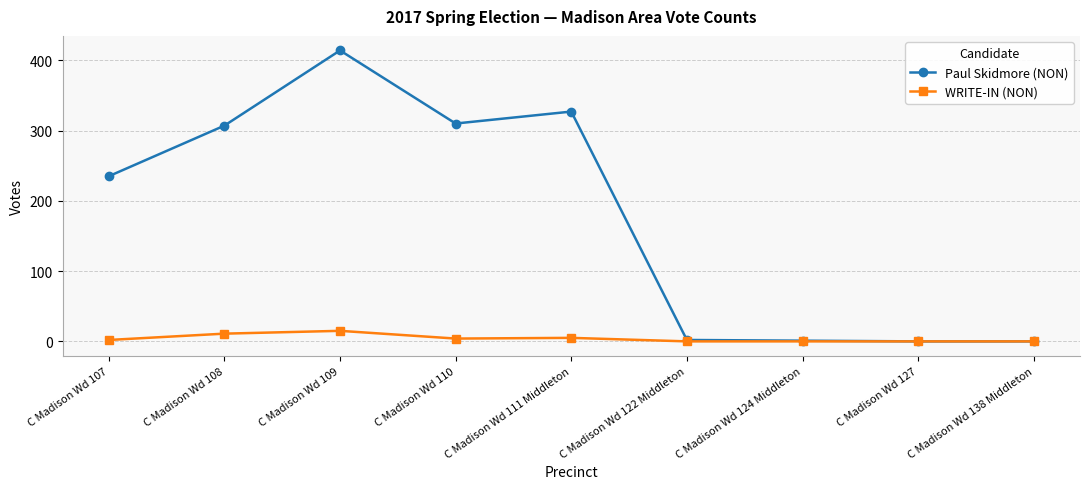

Which series changed the most between C Madison Wd 108 and C Madison Wd 127?

Paul Skidmore (NON)